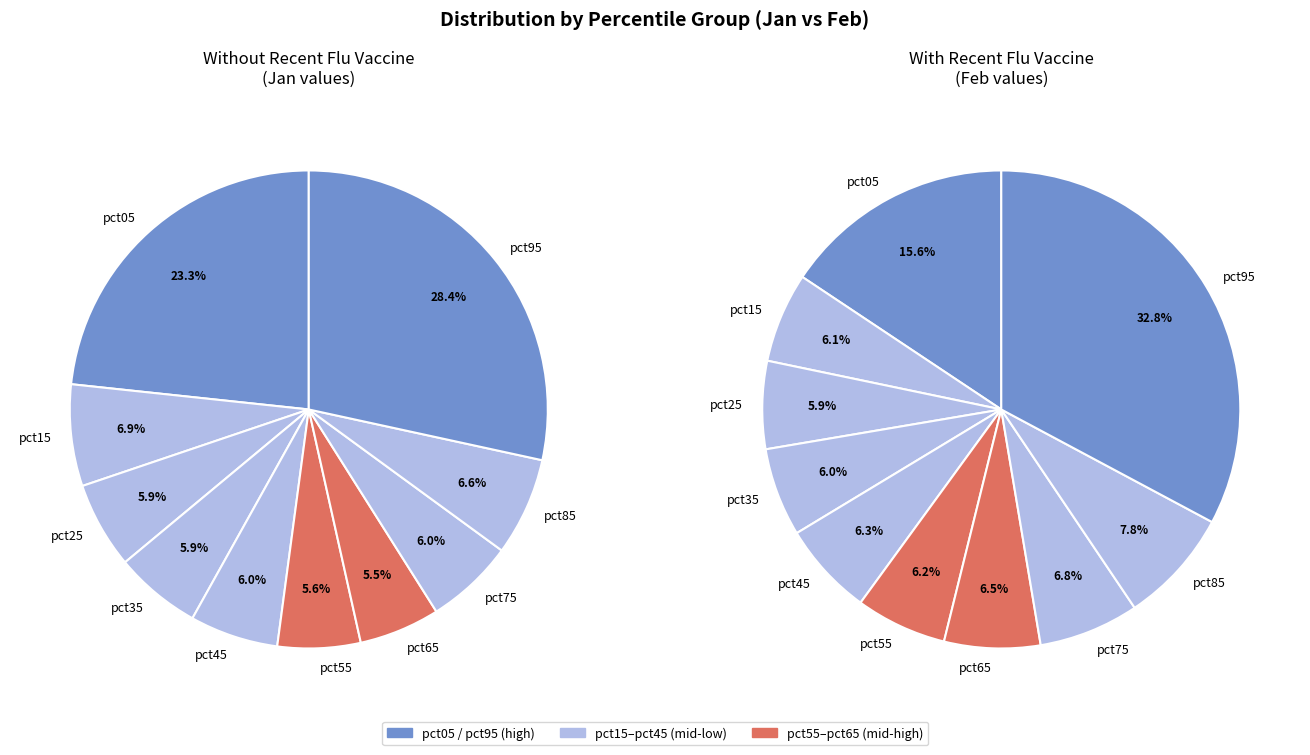

What is the total percentage of pct25 and pct45?

11.8%